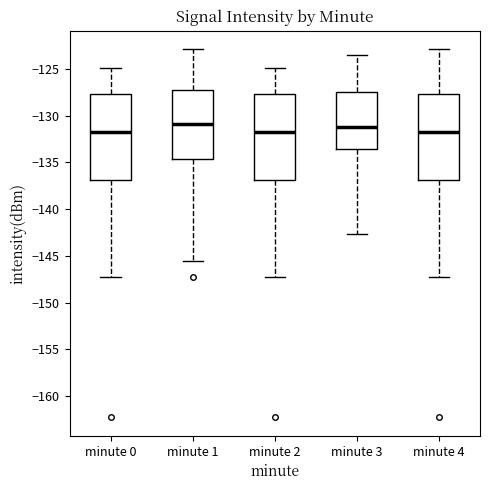

Reading left to right, transcribe this box plot: for each box, give where its median line is, the range the box spans, and where its two whiskers end, as read against the y-axis. The values are not printed on the chart, so give them approximately, as read against the axis.

minute 0: median -132.0, box -137.0 to -127.5, whiskers -147.0 to -125.0
minute 1: median -131.0, box -134.5 to -127.0, whiskers -145.5 to -123.0
minute 2: median -132.0, box -137.0 to -127.5, whiskers -147.0 to -125.0
minute 3: median -131.0, box -133.5 to -127.5, whiskers -142.5 to -123.5
minute 4: median -132.0, box -137.0 to -127.5, whiskers -147.0 to -123.0